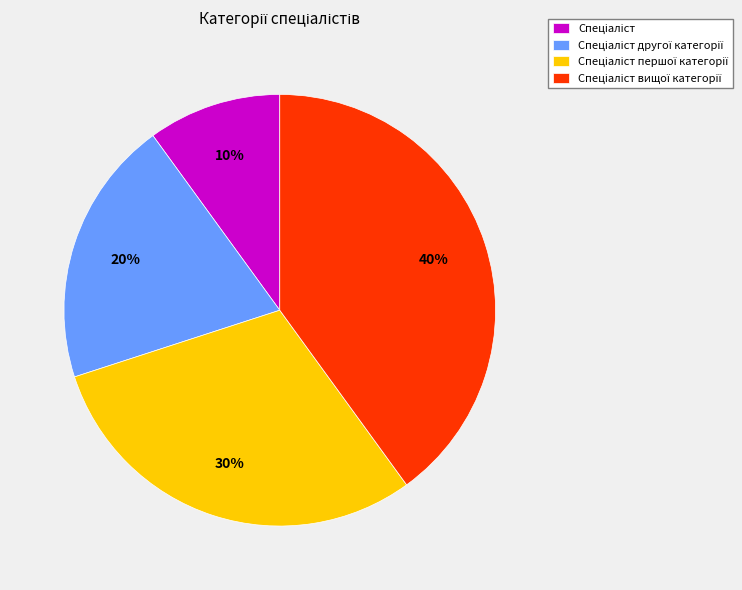

Is there any slice that represents more than half of the pie?

No